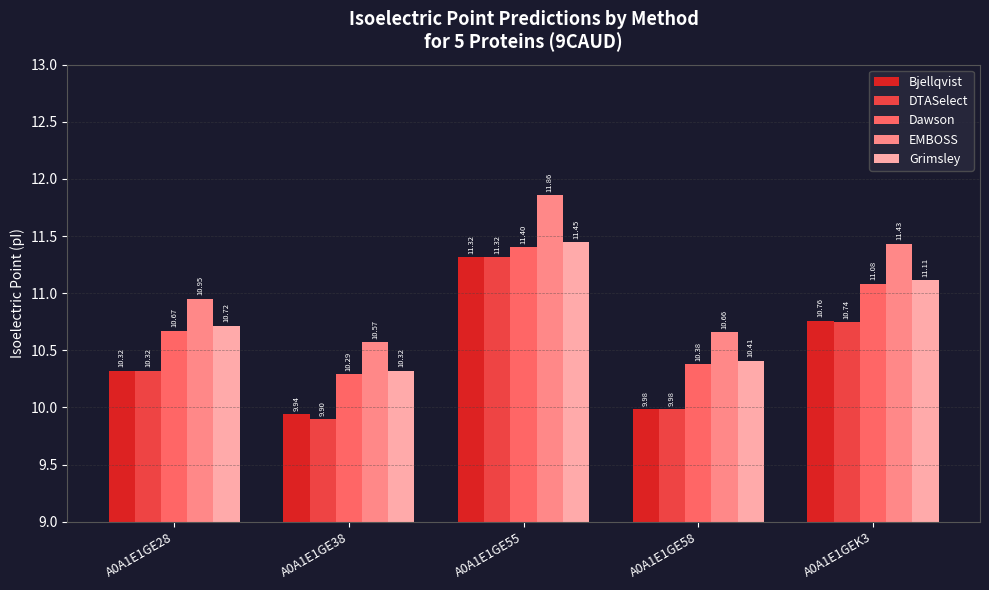

What is the difference between the highest and lowest values at A0A1E1GE38?

0.7